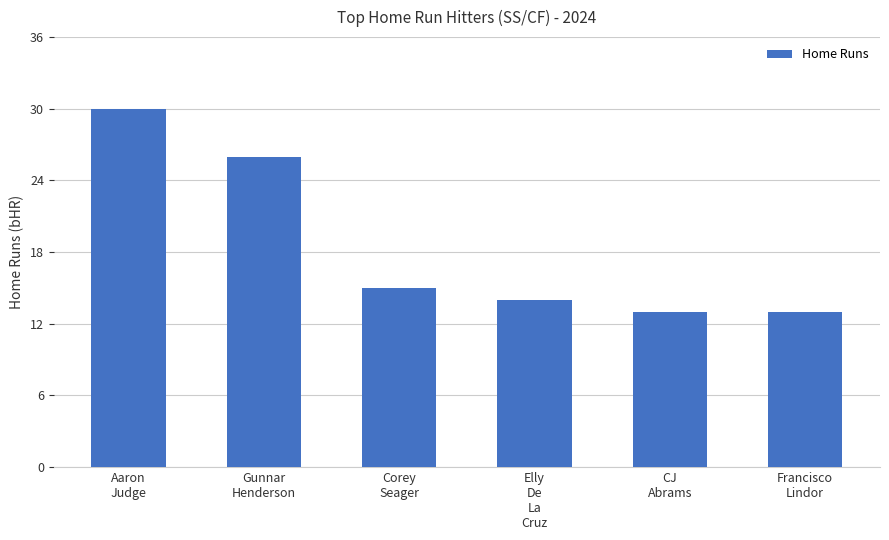

The value at CJ
Abrams is 5. True or false?

False